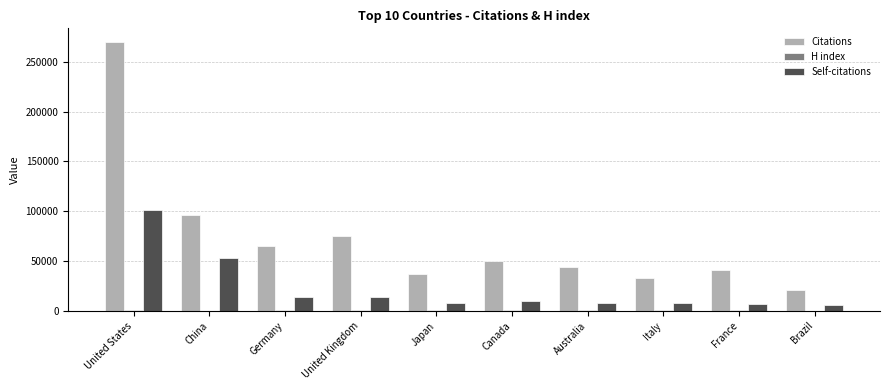

At which label does Self-citations reach its peak?

United States